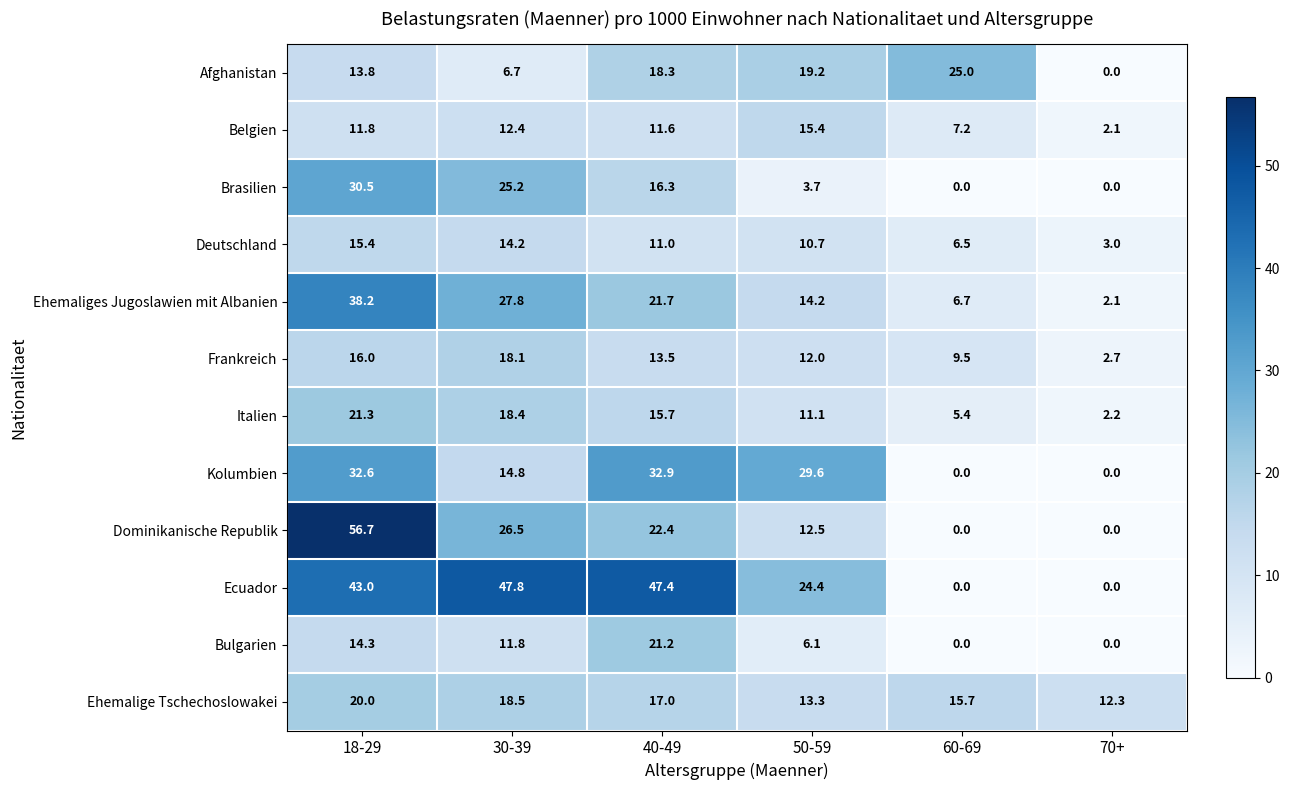

True or false: Ecuador has a value of 25.4 at 40-49.

False